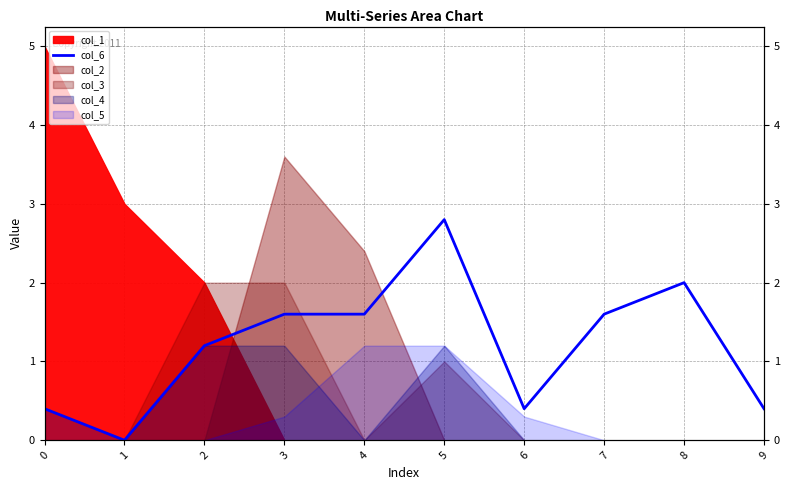

Which has a higher value, 3 or 4?

3